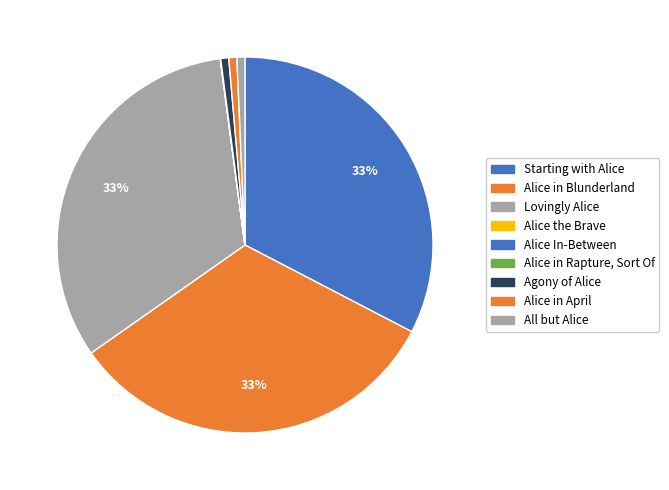

Does any single category account for the majority?

No